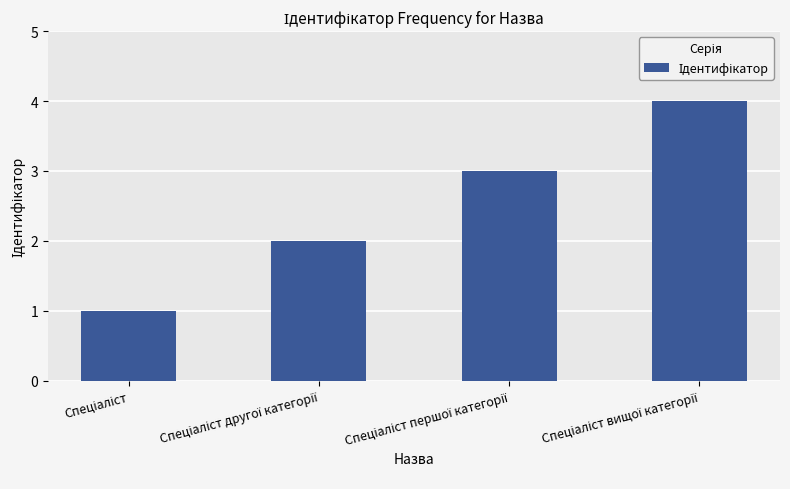

What is the difference between the maximum and minimum values?

3